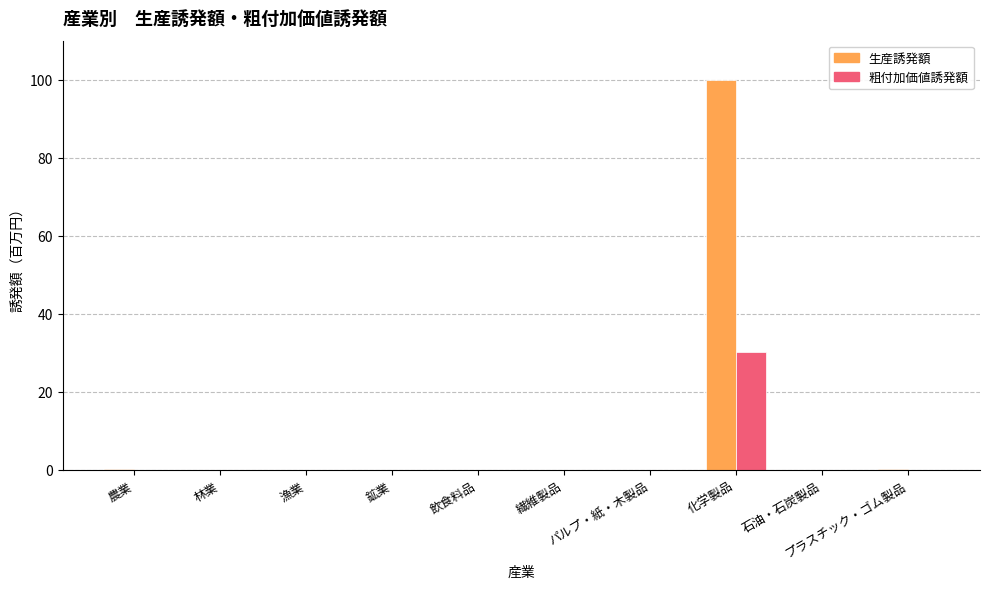

Which series has the largest total across all categories?

生産誘発額